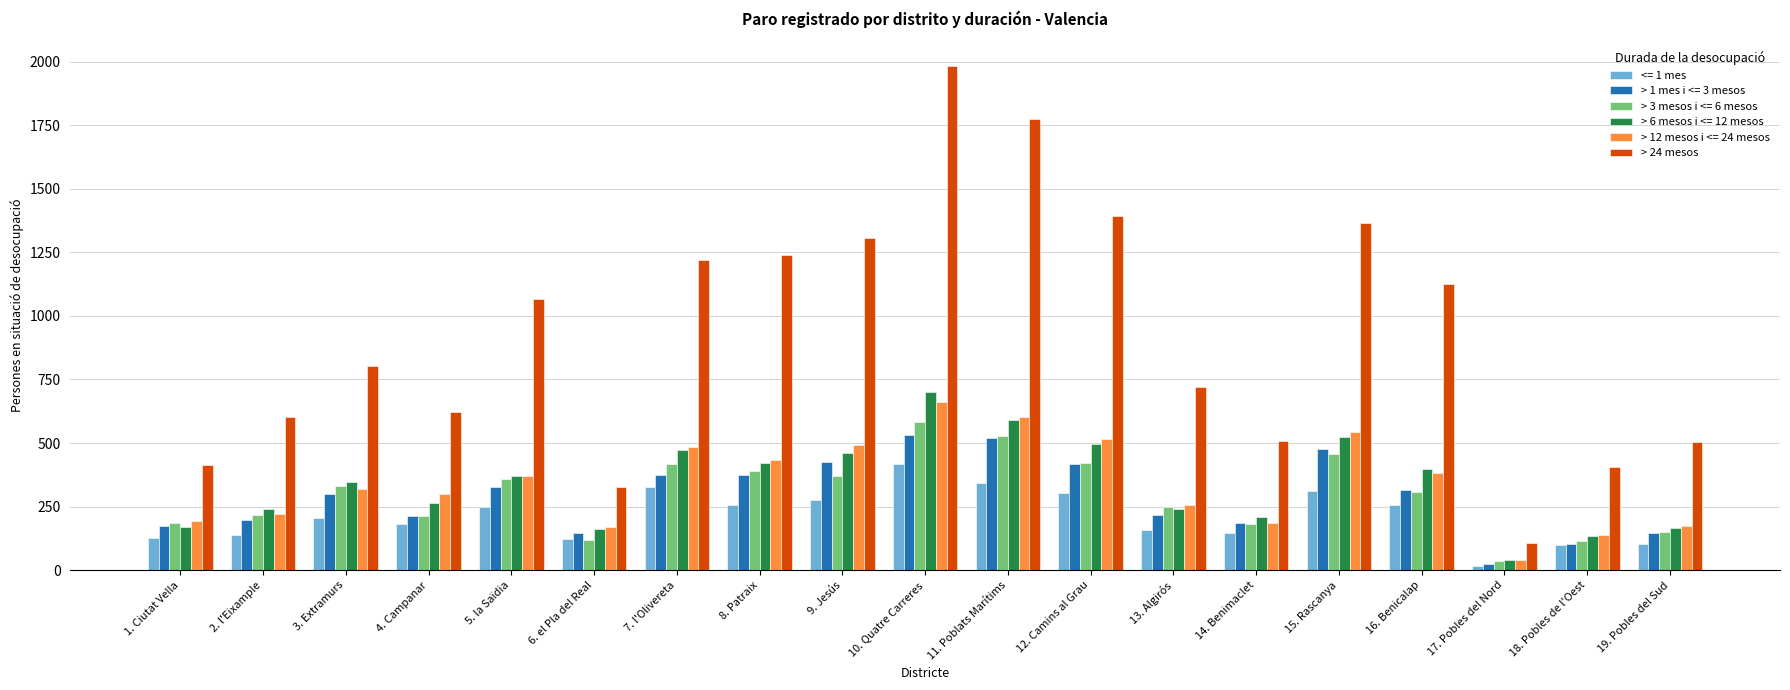

Which label corresponds to the largest value in the chart?

10. Quatre Carreres